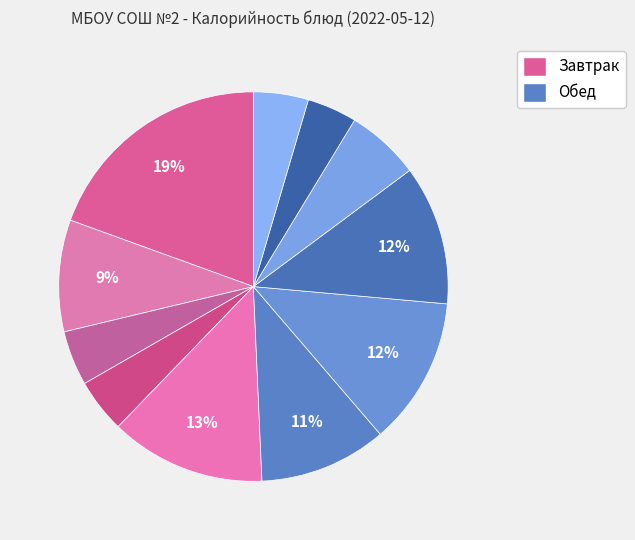

How many segments does this pie chart have?

11